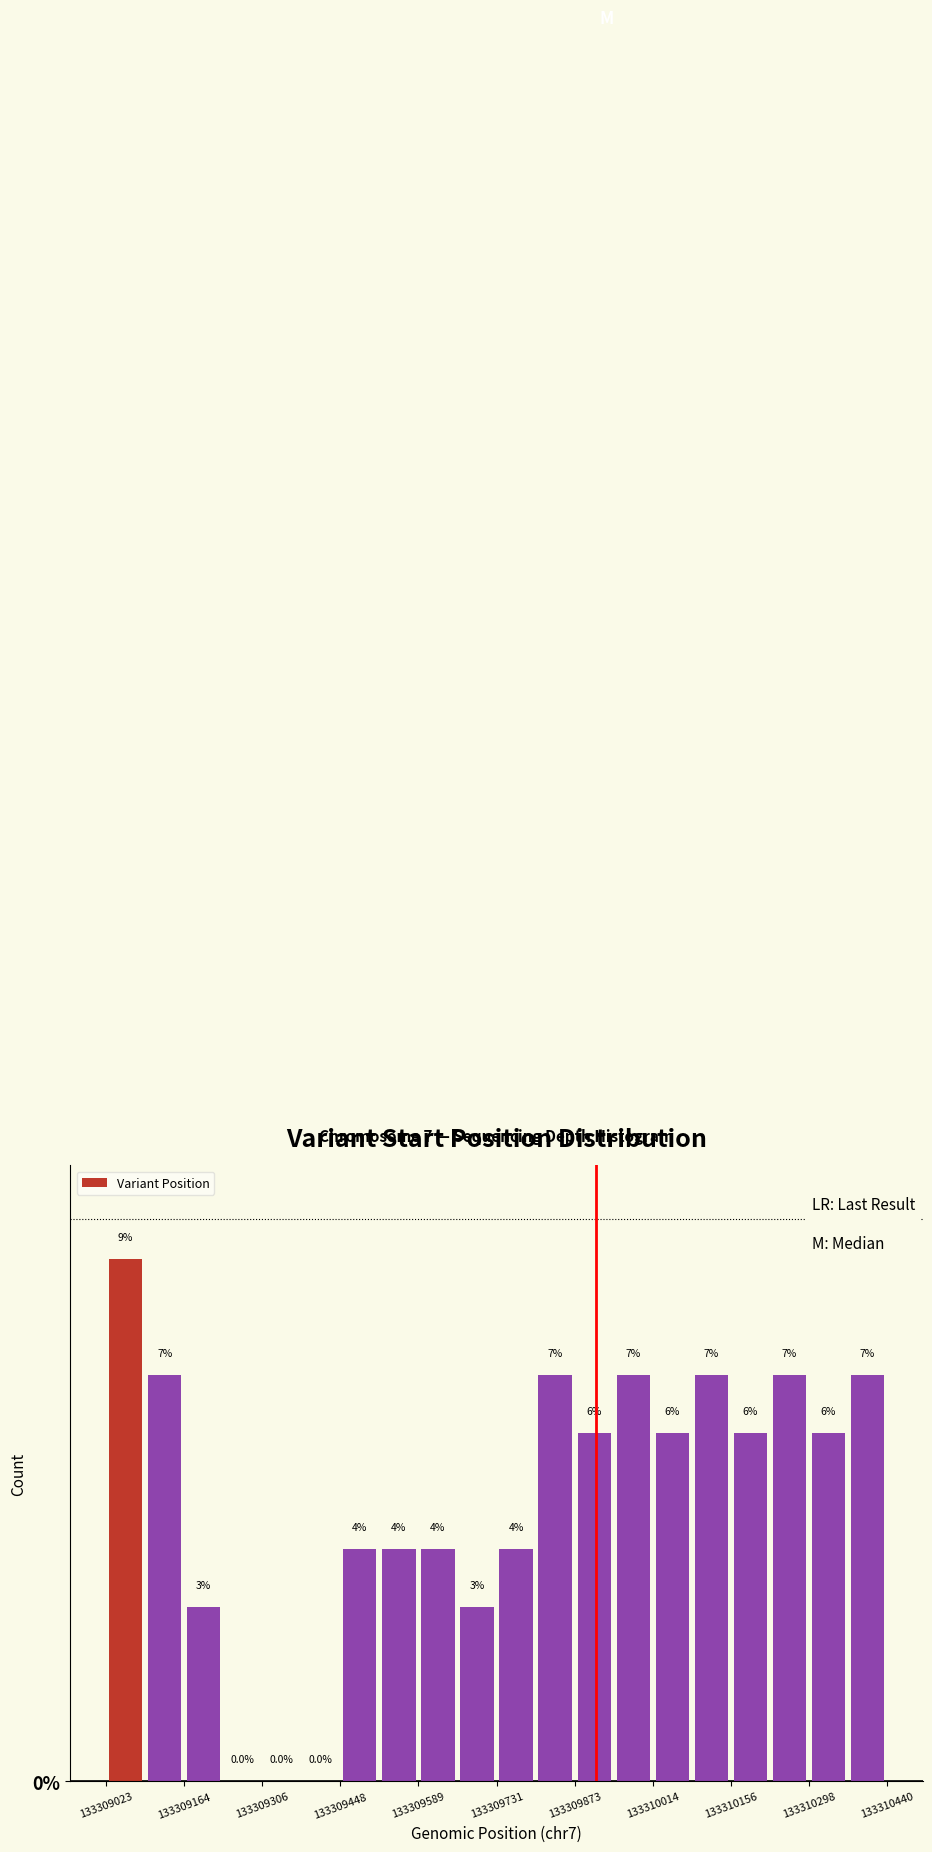

Read against the x-axis, roughly where is the centre of the tallest bar?

133309060